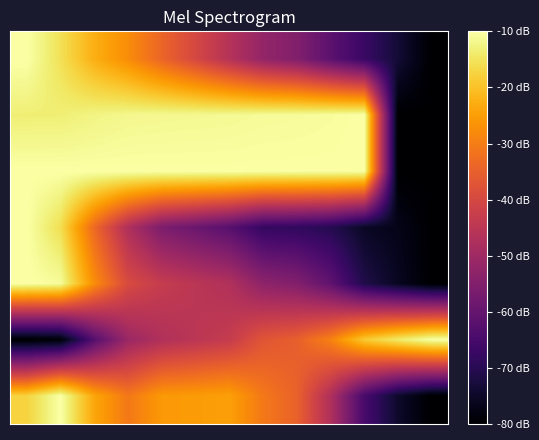

What is the minimum value shown in the chart?

-80.0